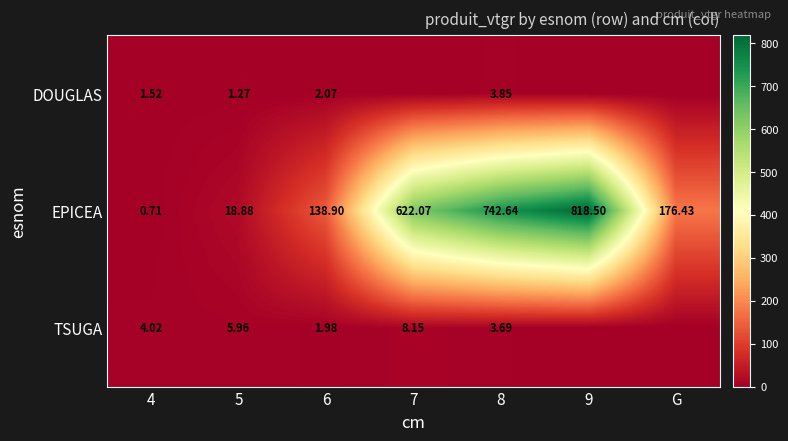

Which label corresponds to the largest value in the chart?

9